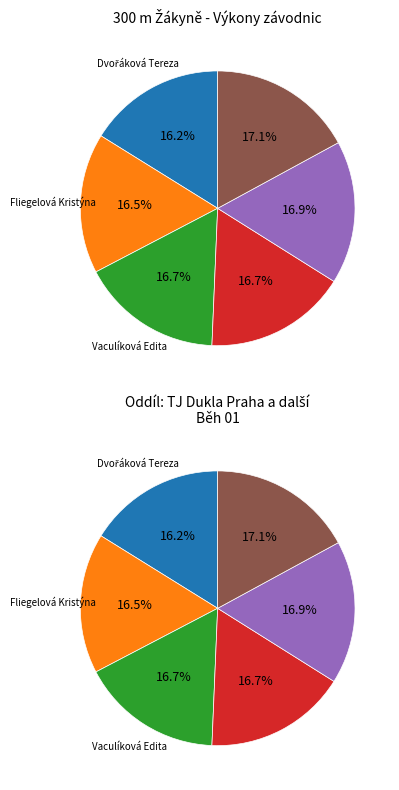

To the nearest percent, what portion does Fliegelová Kristýna represent?

17%